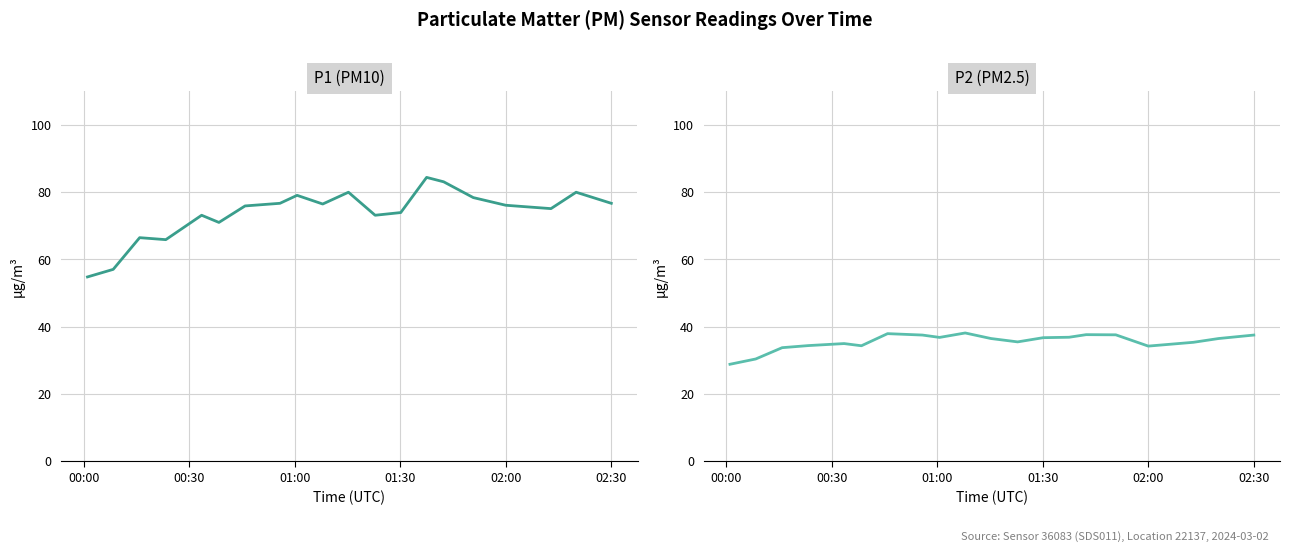

Which series has the widest spread of values?

P1 (PM10)